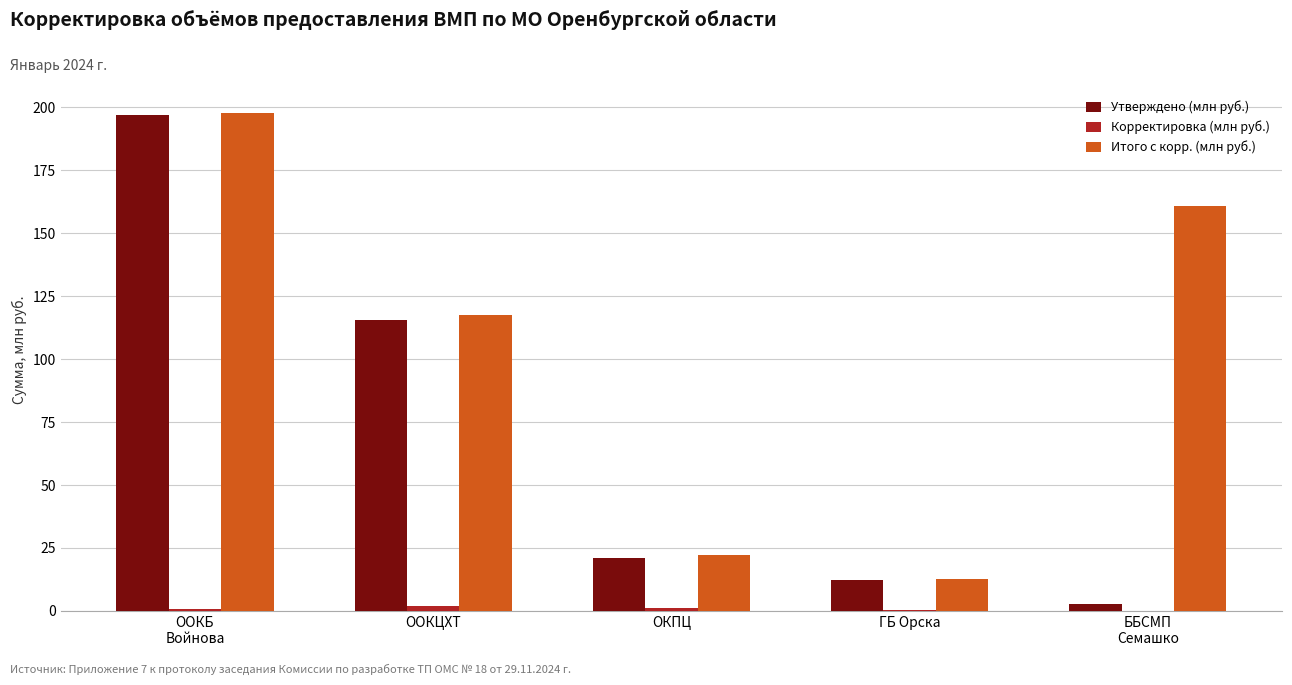

Which series changed the most between ООКБ
Войнова and ГБ Орска?

Итого с корр. (млн руб.)